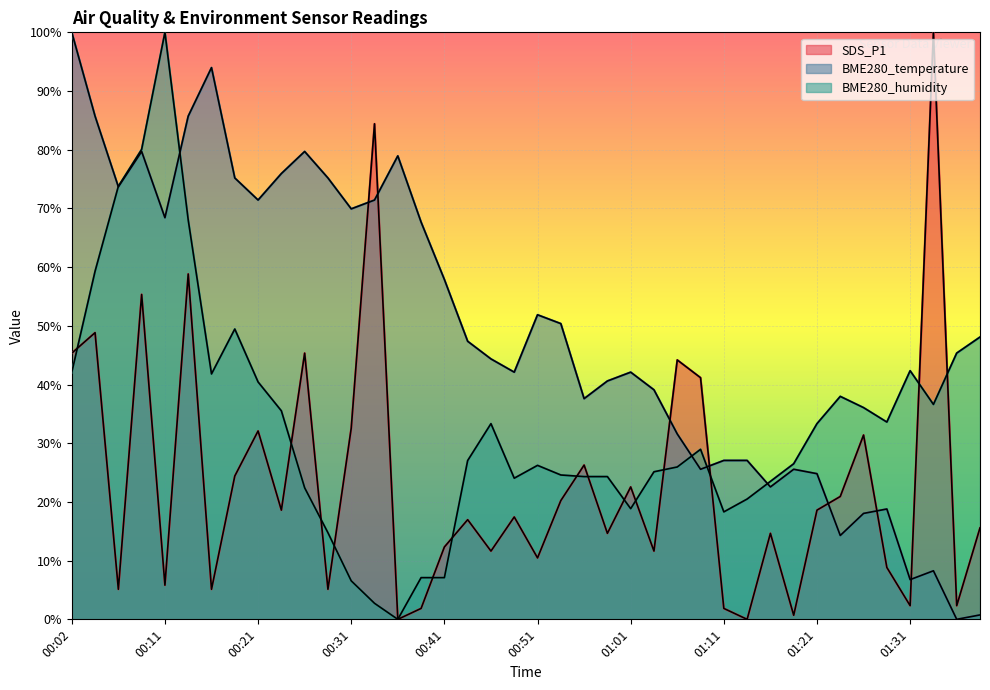

What are all the series names shown in the legend?

SDS_P1, BME280_temperature, BME280_humidity